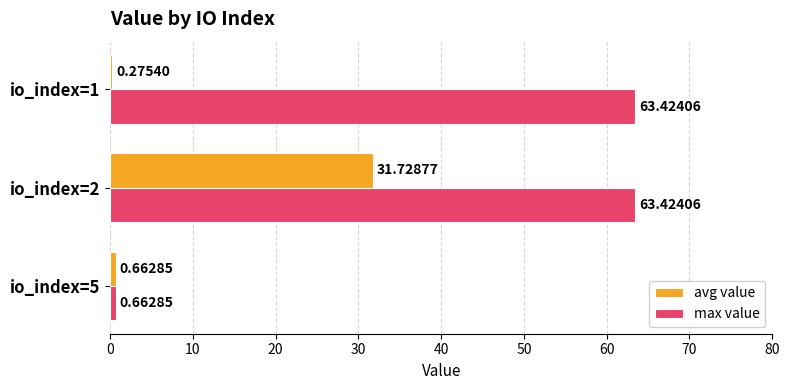

How many values in the max value series are below 63?

1